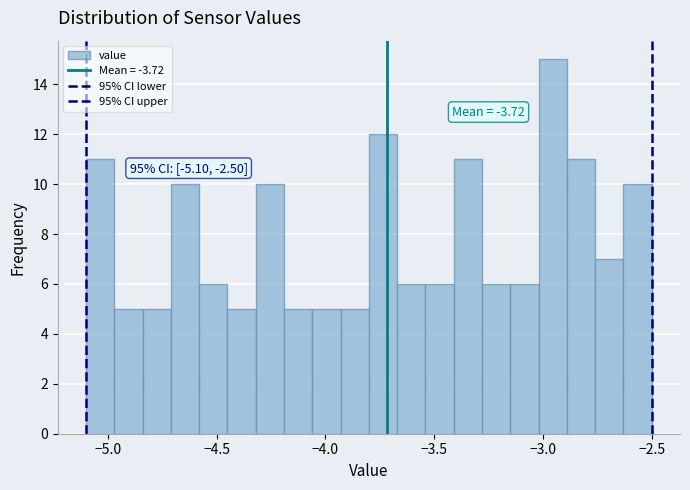

Read against the x-axis, roughly where is the centre of the tallest bar?

-2.95